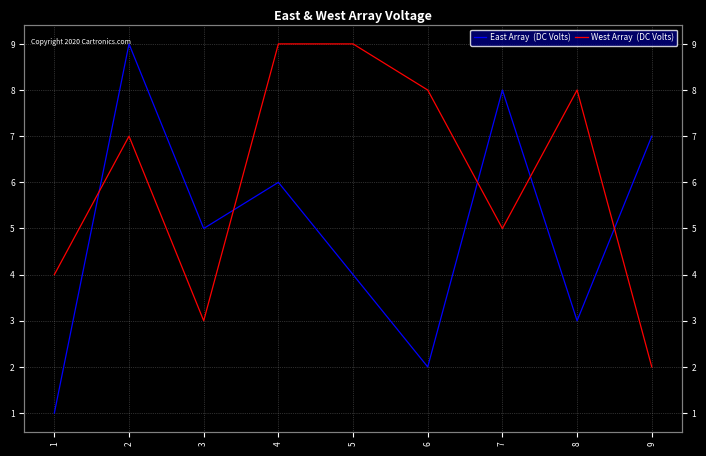

What is the sum of all West Array  (DC Volts) values?

55